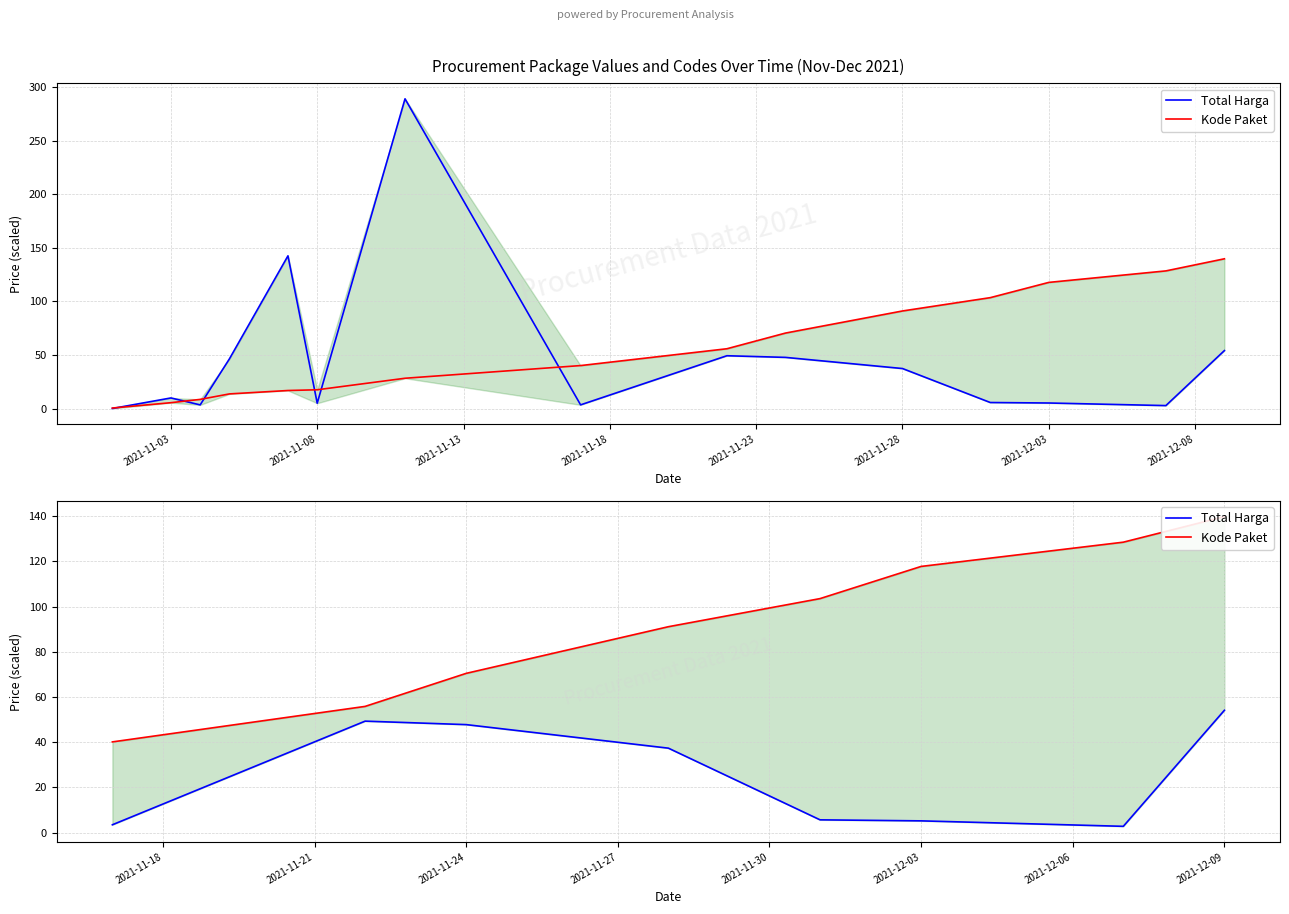

Does the chart have visible grid lines?

Yes